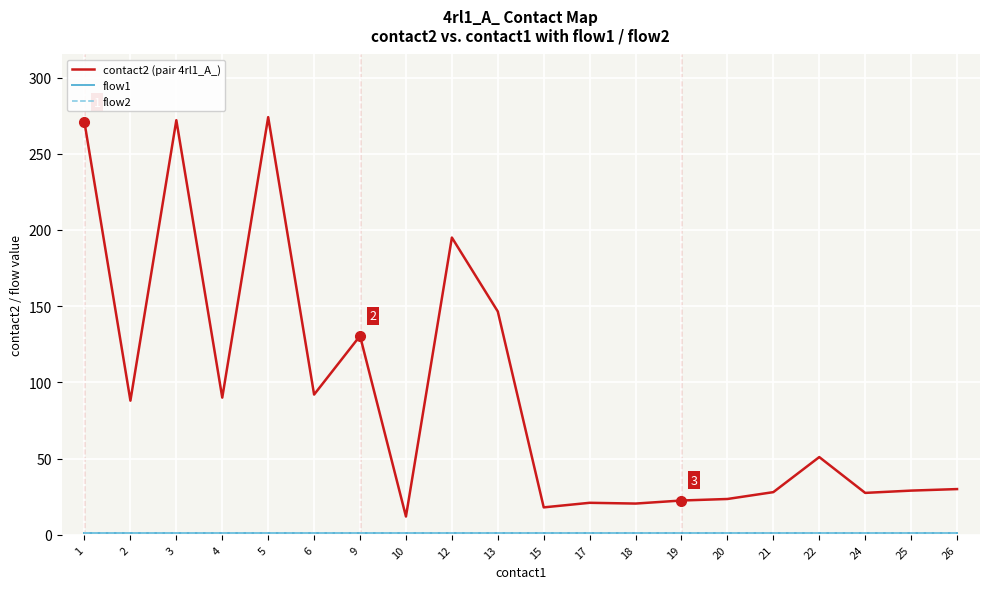

True or false: flow2 and flow1 intersect in this chart.

False